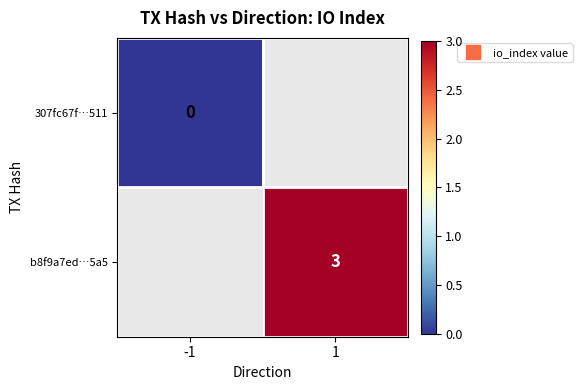

Is it true that b8f9a7ed…5a5 equals 1.0 at 1?

False